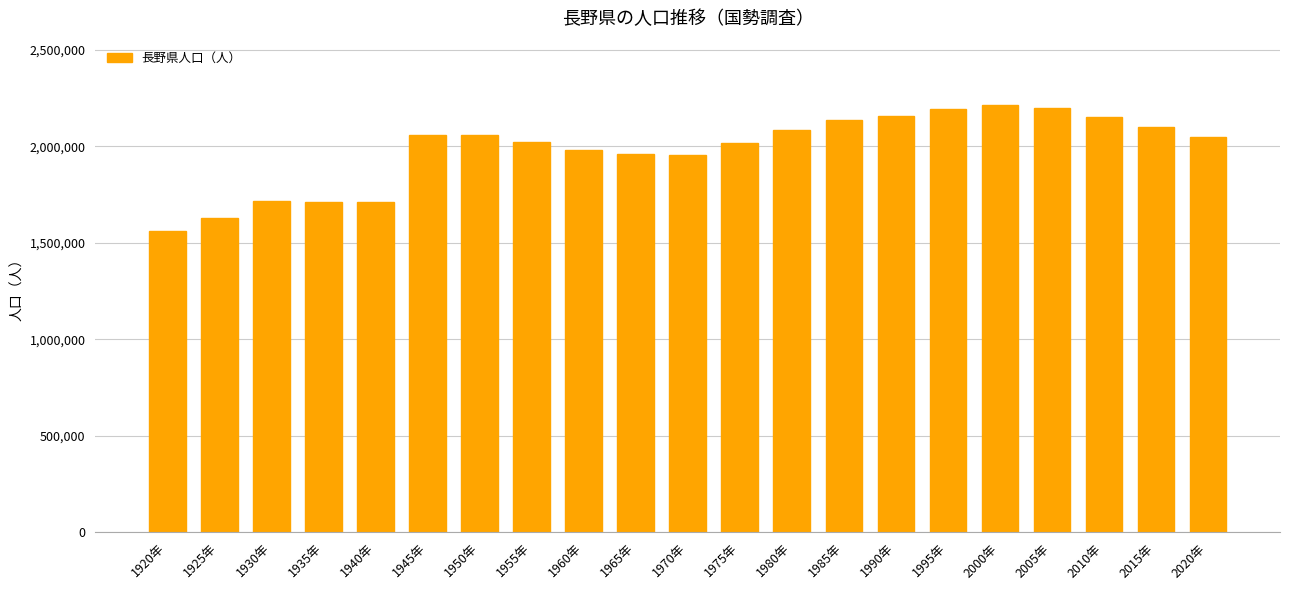

At which label does the data first exceed 2048011?

1945年